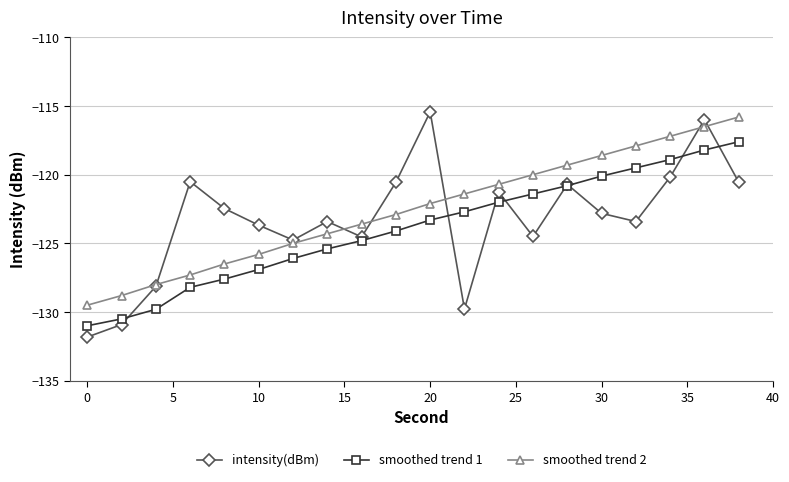

Which series has the widest spread of values?

intensity(dBm)